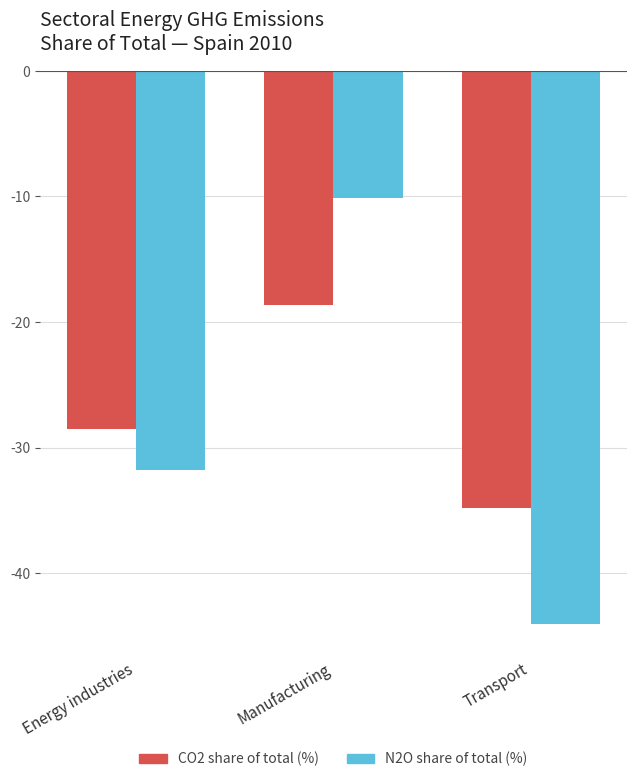

How many series are shown in this chart?

2